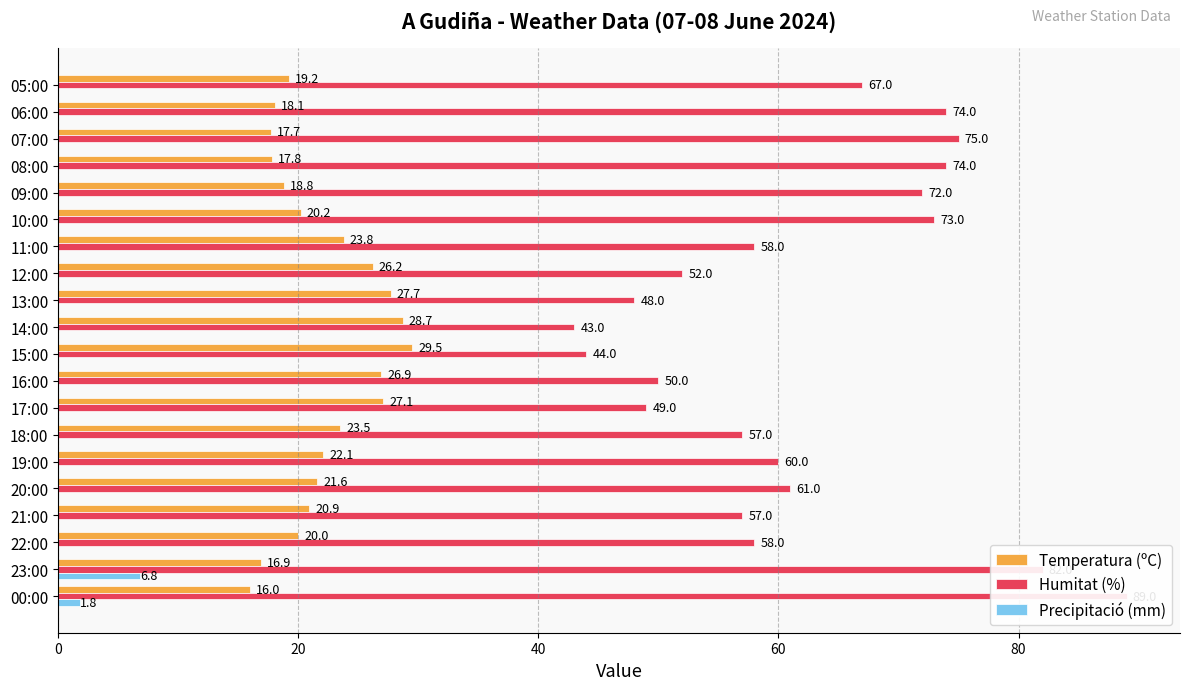

How many bars are there in each group?

3